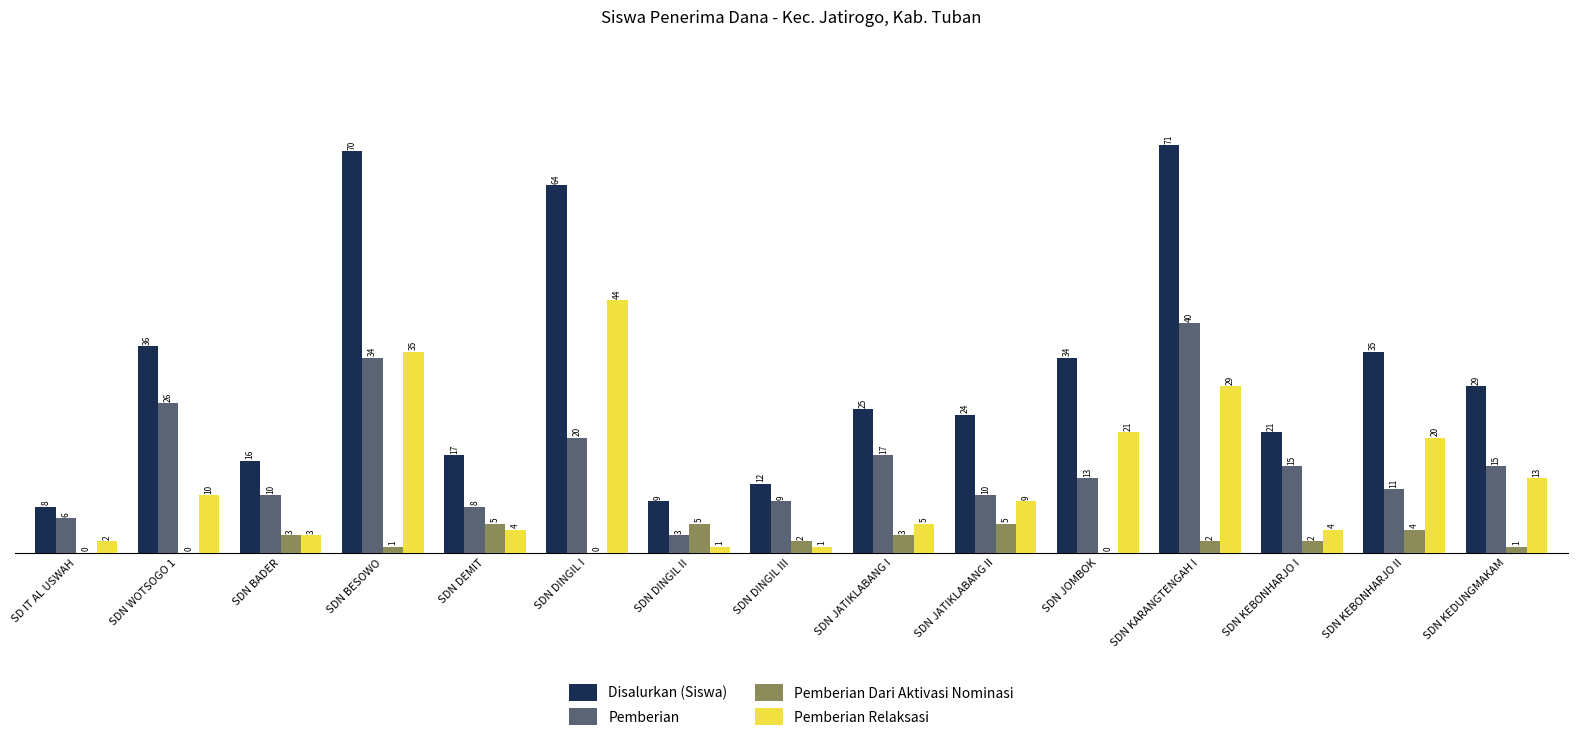

What is the total value across all series at SDN KEBONHARJO II?

70